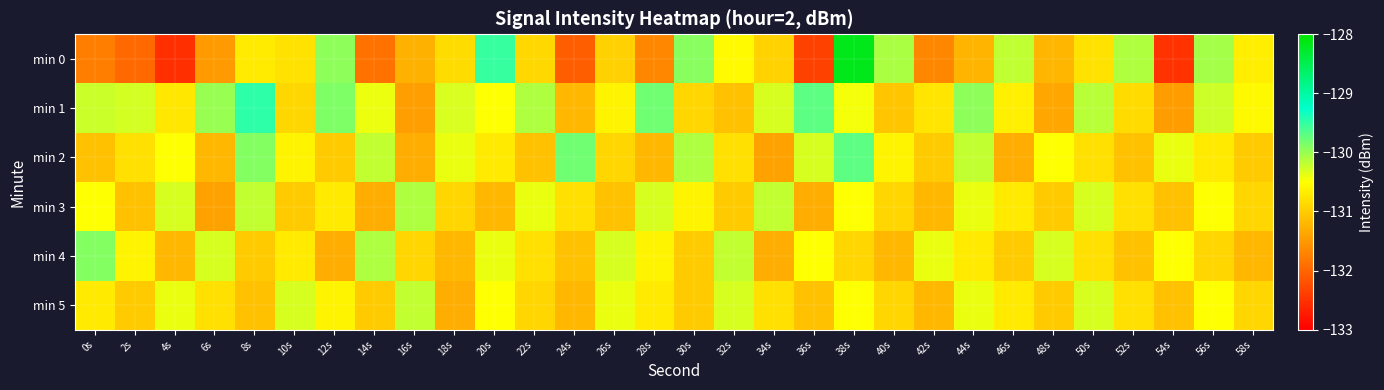

What is the maximum value shown in the chart?

-128.2